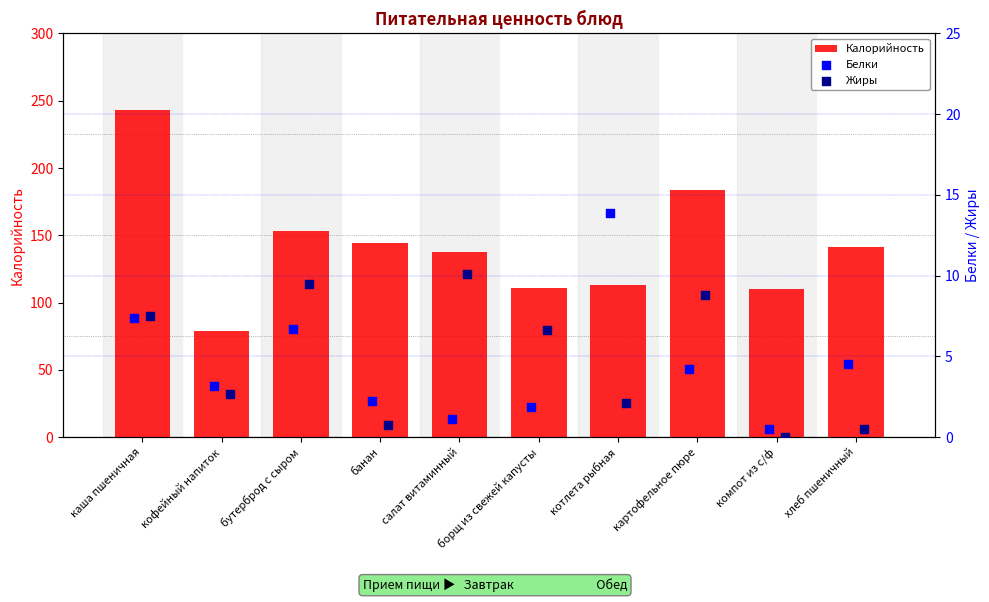

What is the lowest value of the Калорийность series?

79